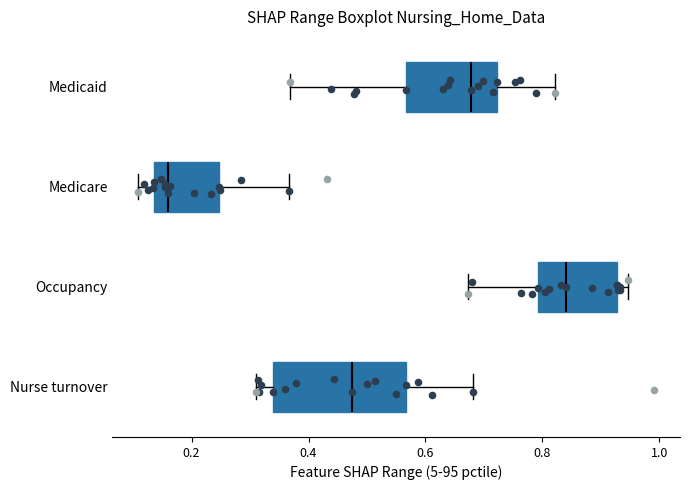

Reading bottom to top, transcribe this box plot: for each box, give where its median line is, the range the box spans, and where its two whiskers end, as read against the x-axis. The values are not printed on the chart, so give them approximately, as read against the axis.

Nurse turnover: median 0.48, box 0.34 to 0.56, whiskers 0.32 to 0.68
Occupancy: median 0.84, box 0.80 to 0.92, whiskers 0.68 to 0.94
Medicare: median 0.16, box 0.14 to 0.24, whiskers 0.10 to 0.36
Medicaid: median 0.68, box 0.56 to 0.72, whiskers 0.36 to 0.82